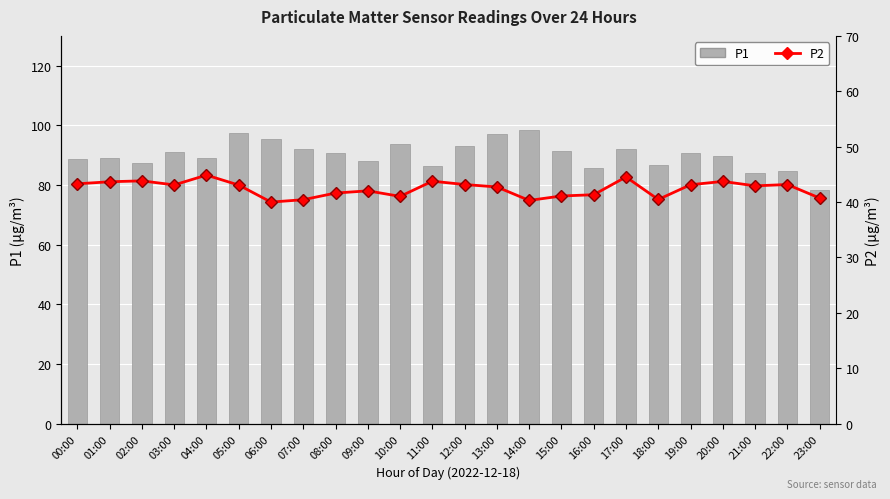

What is the total value across all series at 17:00?

136.5